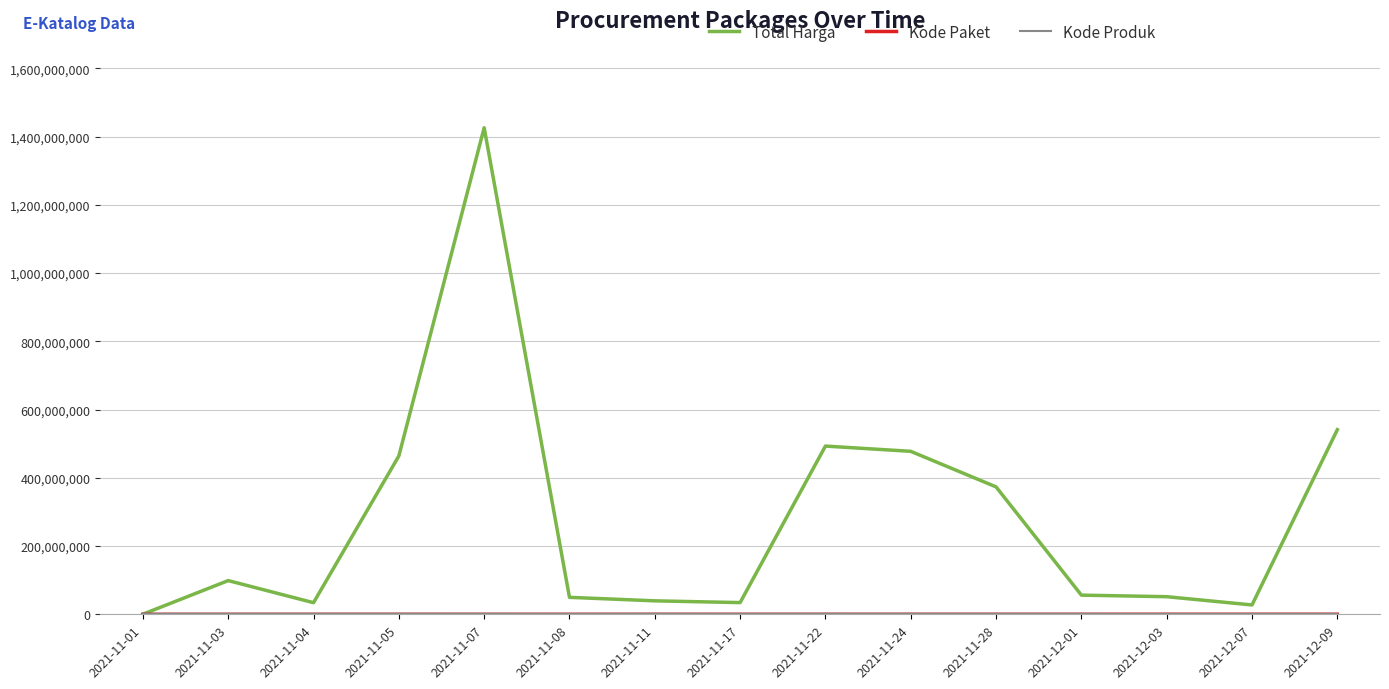

The value of Total Harga at 2021-11-22 is 493000000. True or false?

True